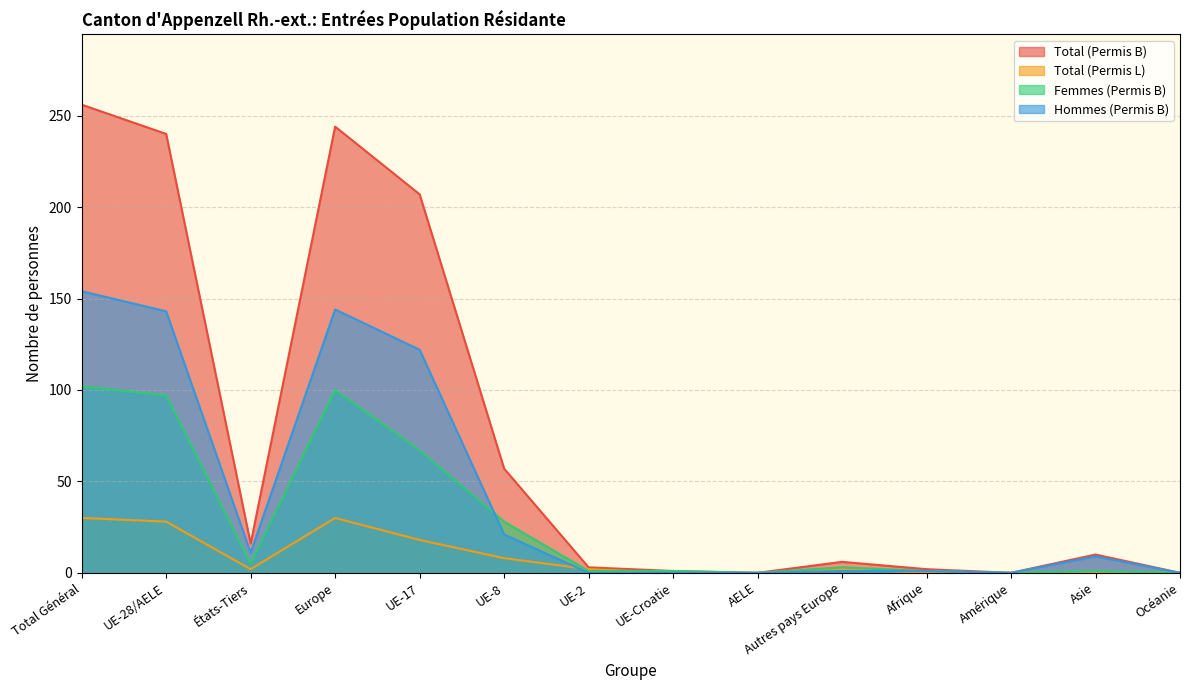

How many lines are shown in the chart?

4